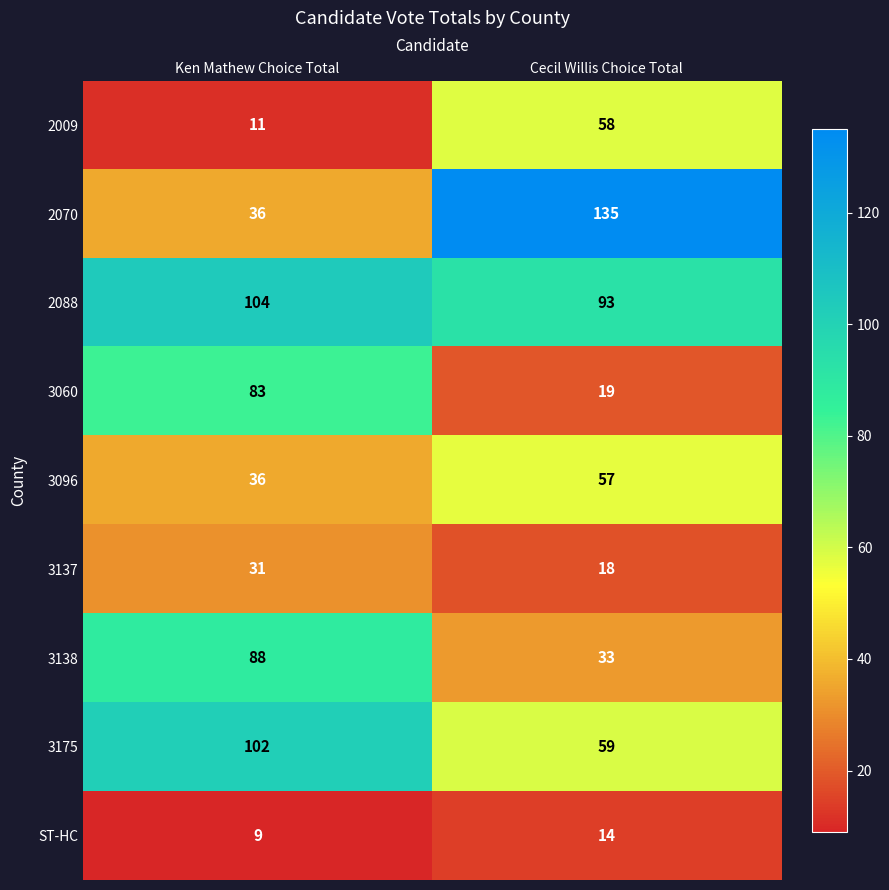

What is the difference between the 2070 values at Ken Mathew Choice Total and Cecil Willis Choice Total?

99